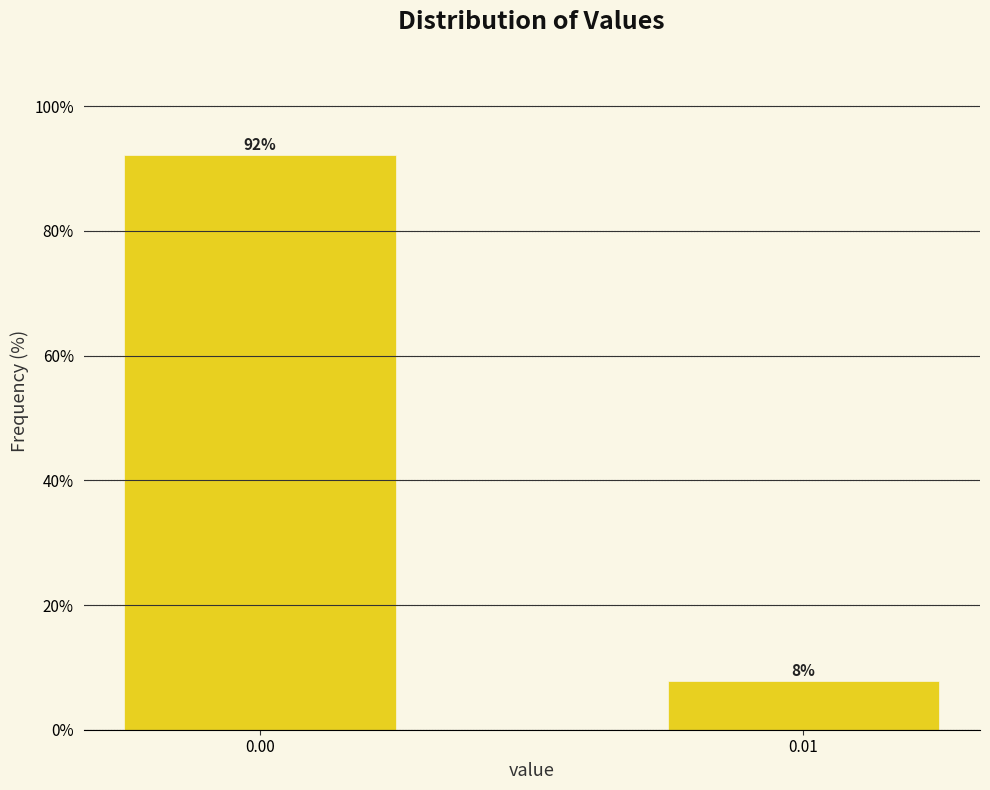

What is the average value?

50.0